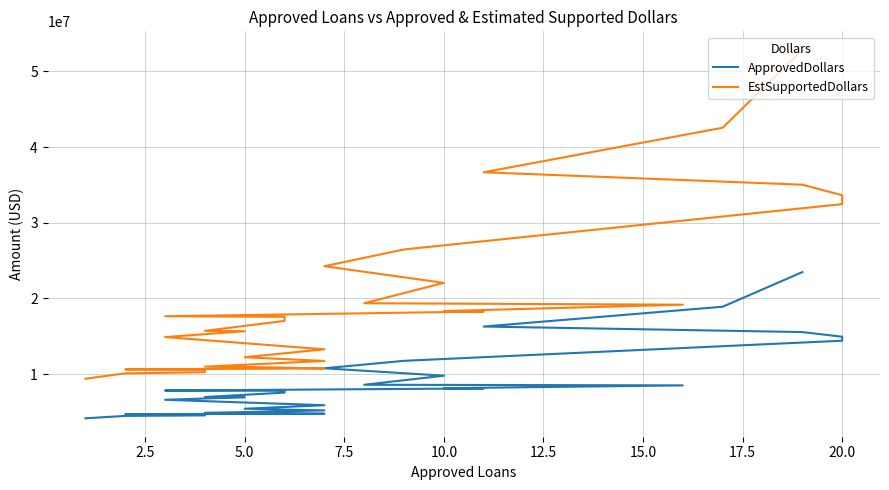

How many values in the EstSupportedDollars series exceed 17583750?

14